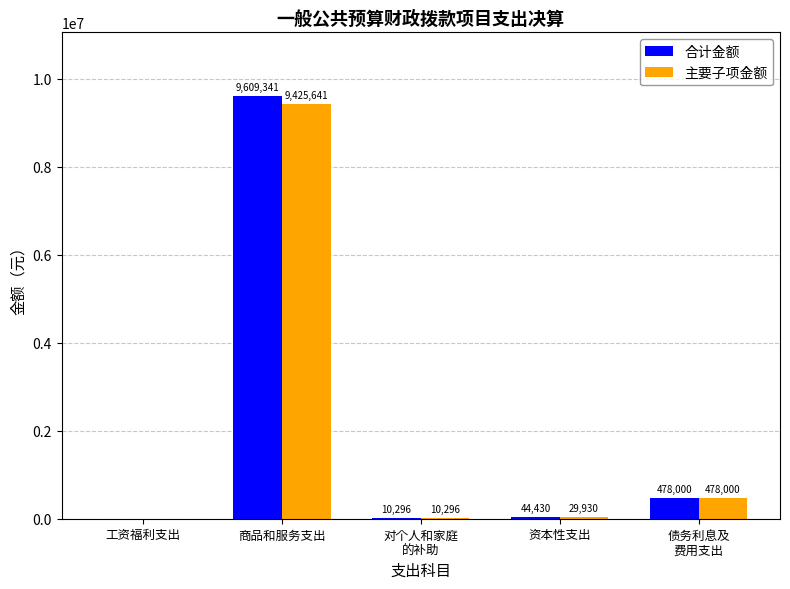

What is the highest value of the 主要子项金额 series?

9425641